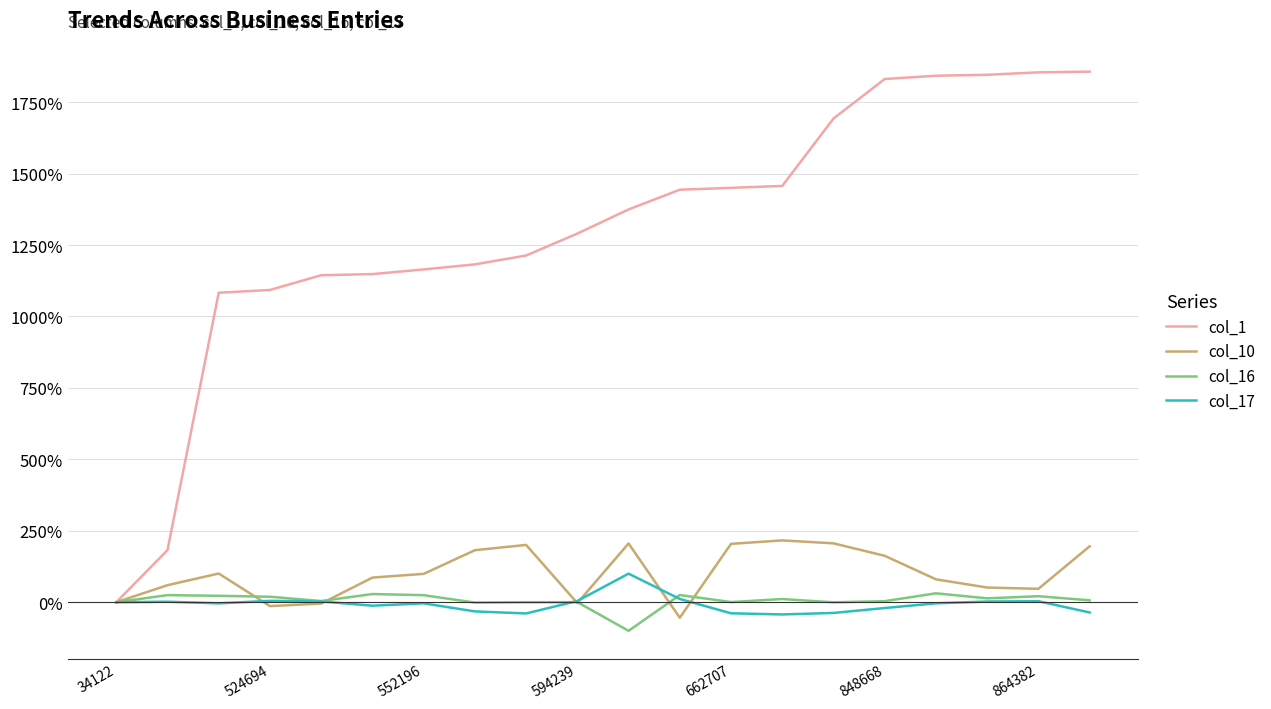

Which series has the largest total across all categories?

col_1